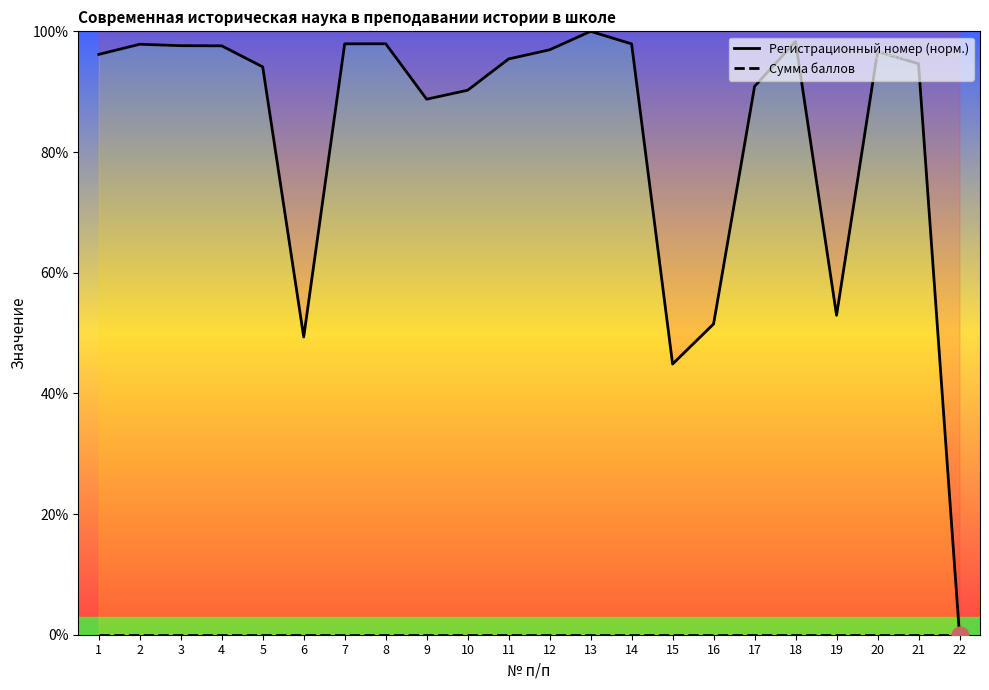

What is the total value across all series at 7?

97.9